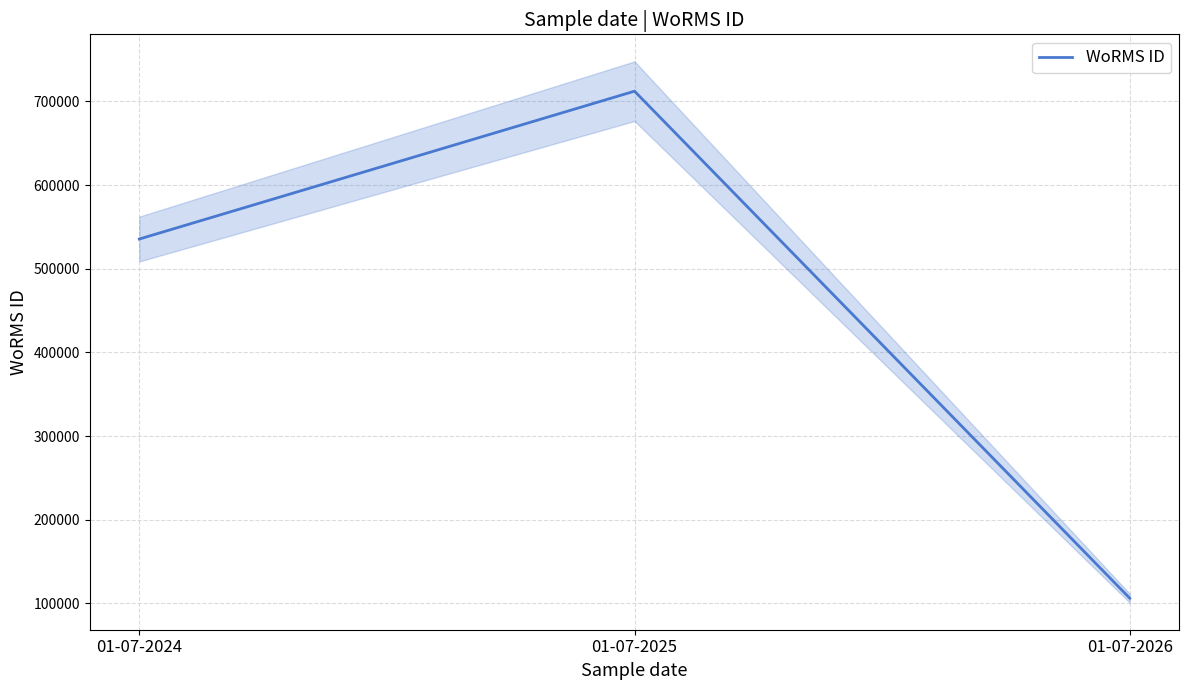

How many values are between 106215 and 712167?

3